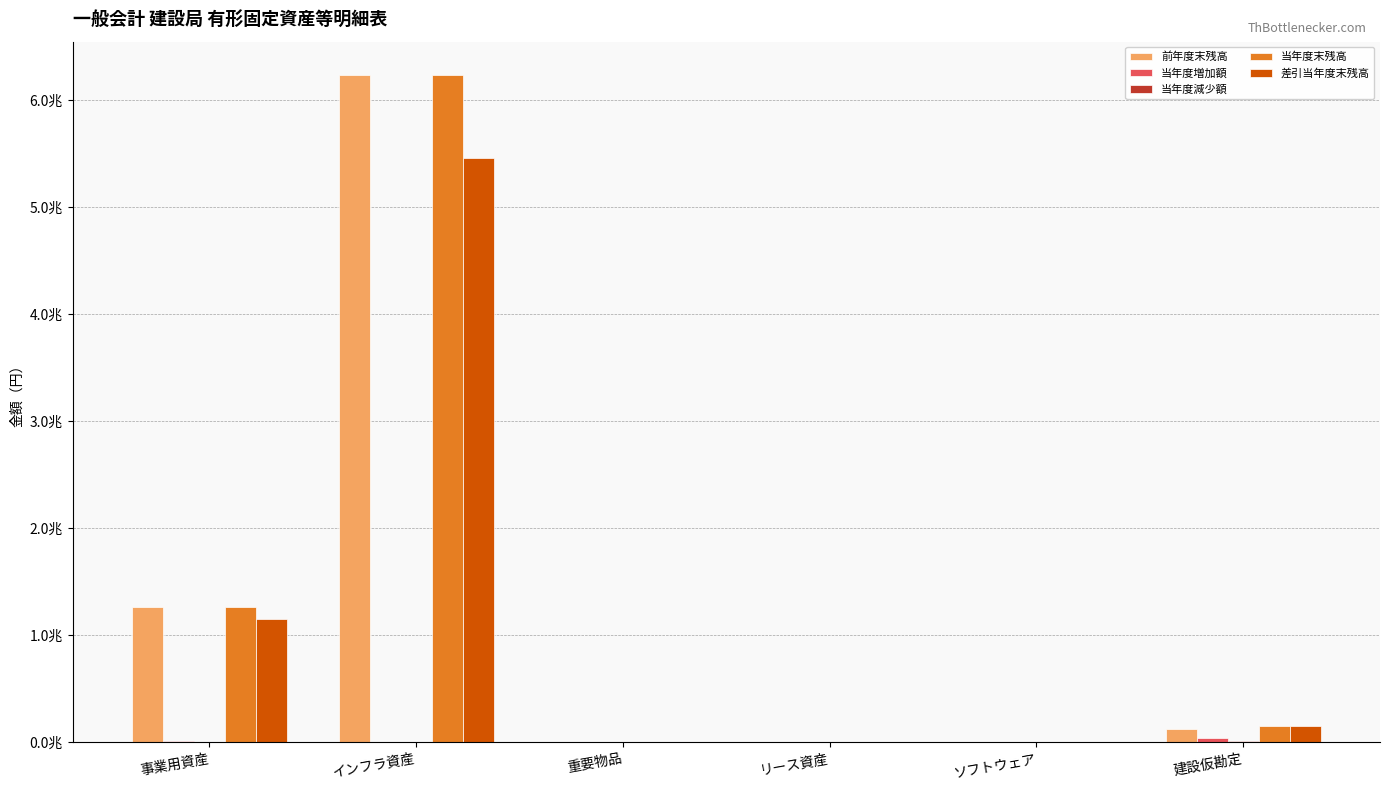

Are the bars grouped side by side (vs. stacked)?

Yes